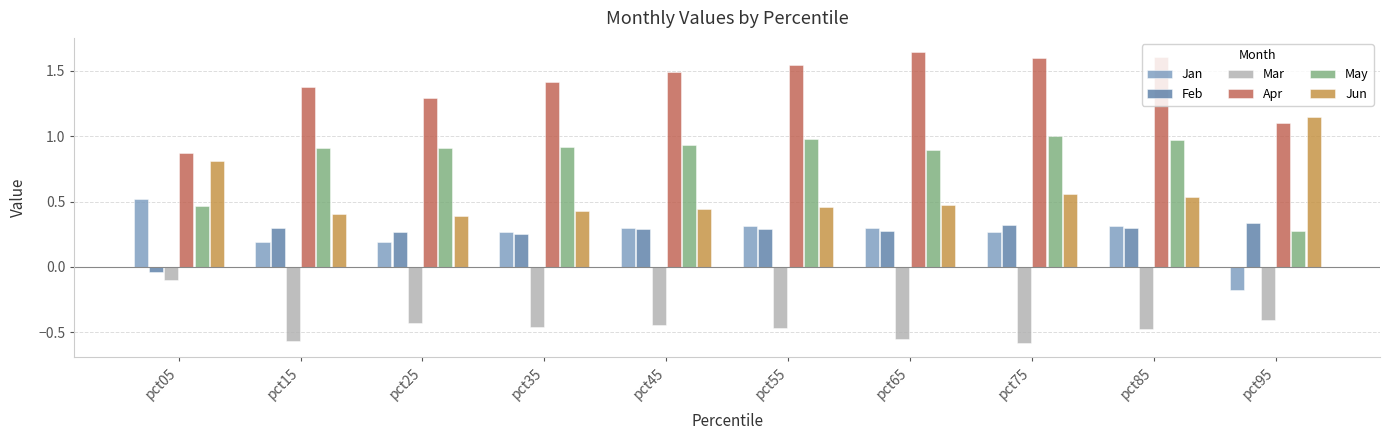

Is it true that Jan equals -0.1 at pct95?

False